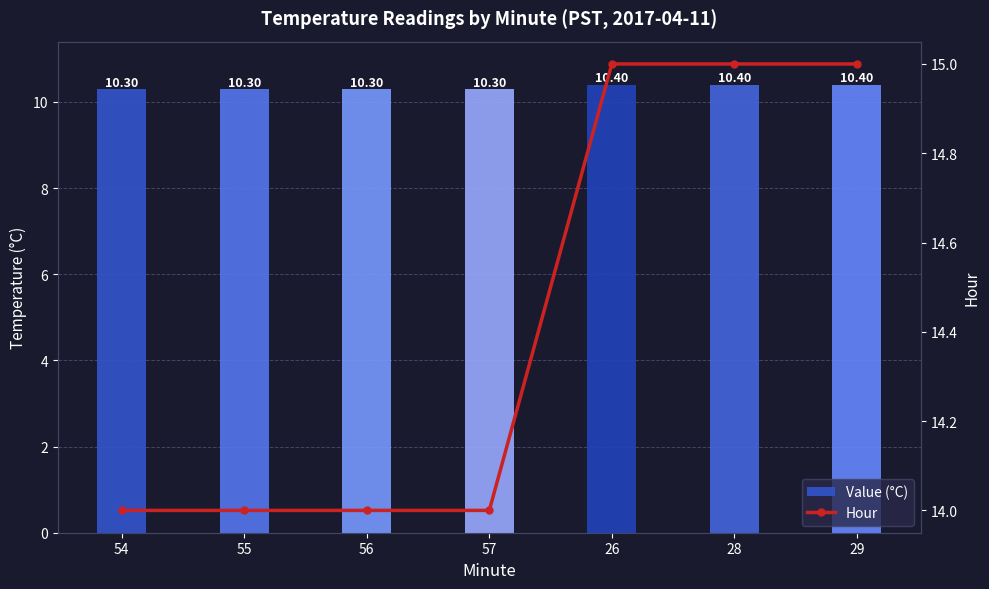

True or false: Hour has a value of 14.0 at 55.

True